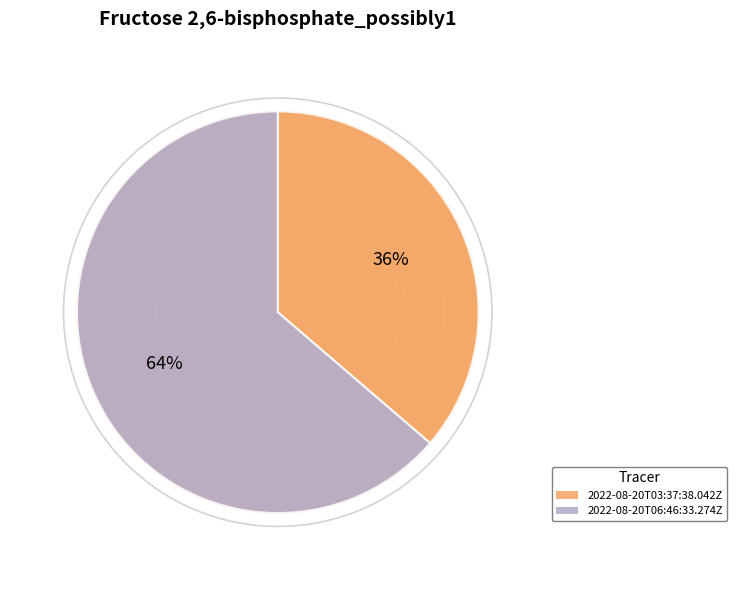

How many slices are in this pie chart?

2